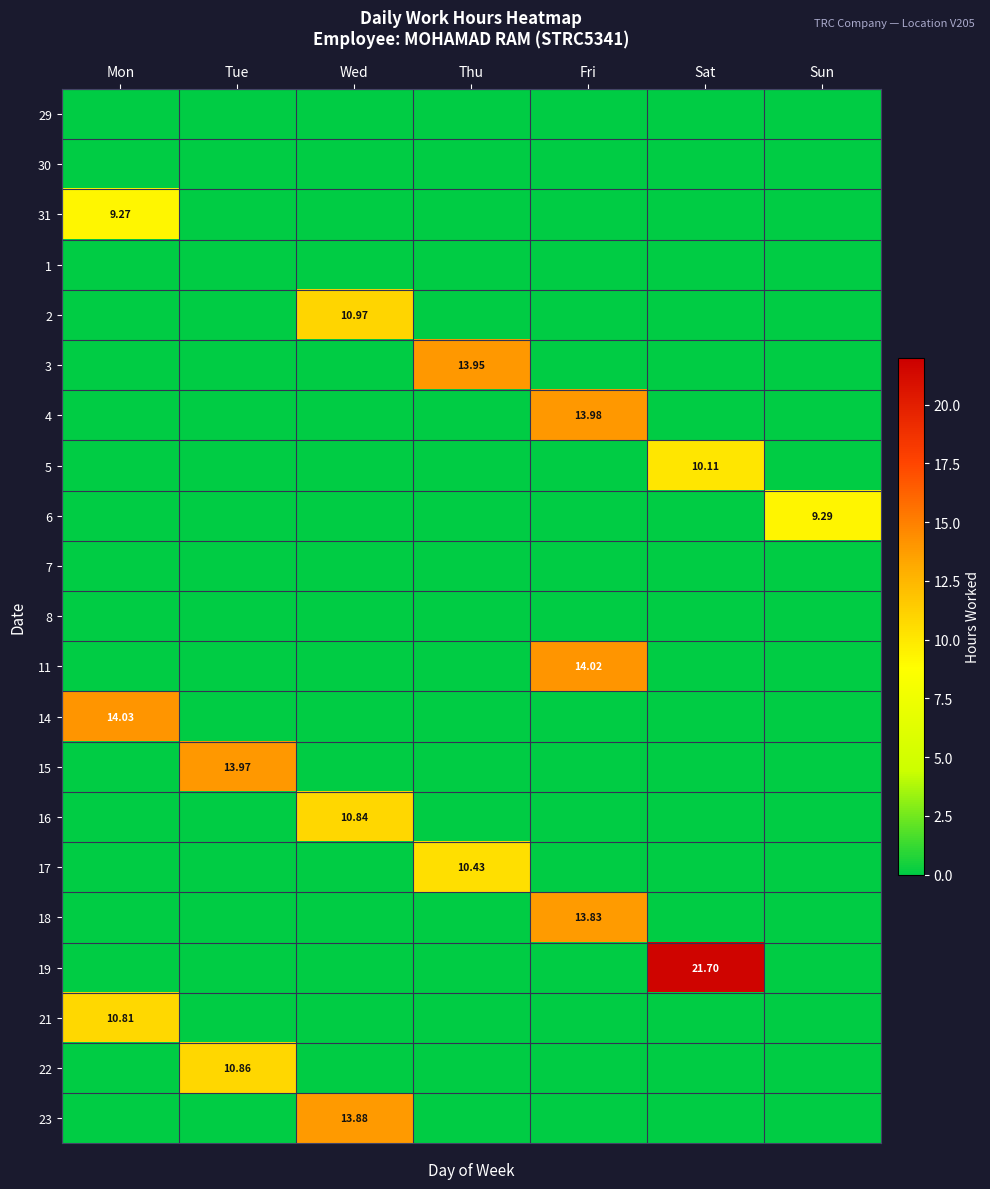

Which has a higher value, Sun or Fri?

Sun